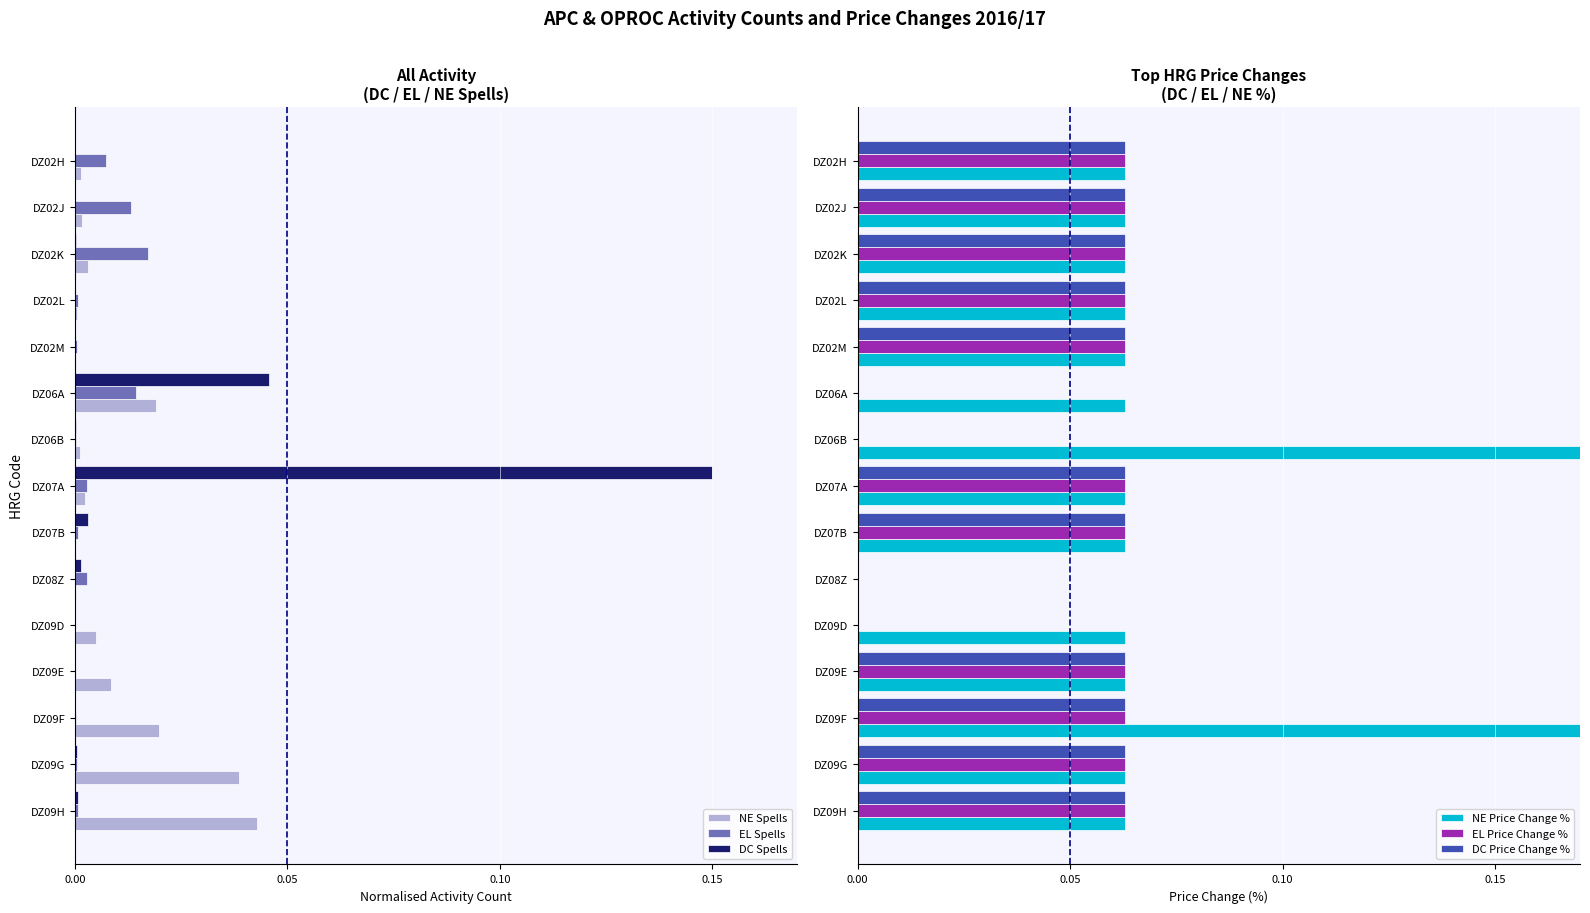

Is it true that DC Spells equals 0.0 at DZ02M?

True